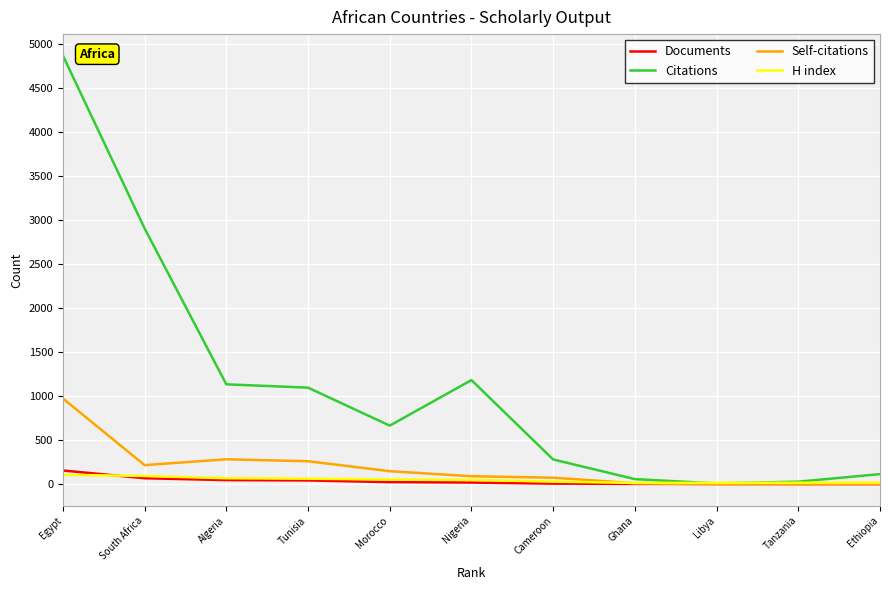

What is the sum of all Citations values?

12337